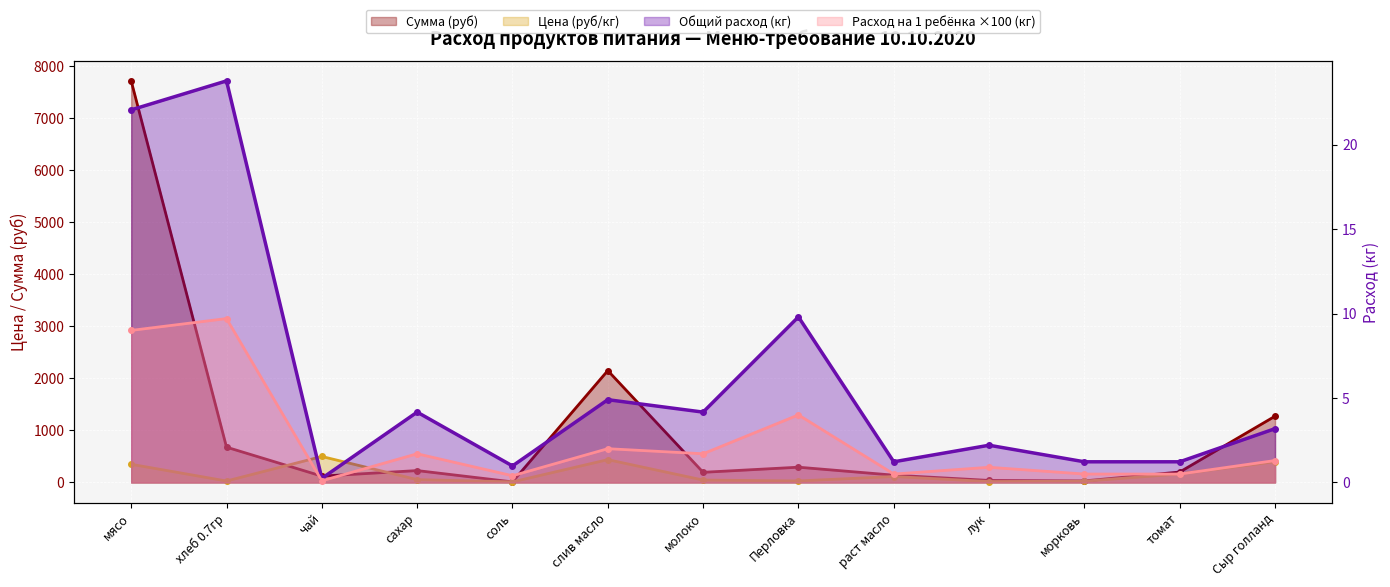

At which label does Расход на 1 ребёнка (кг) reach its minimum?

чай